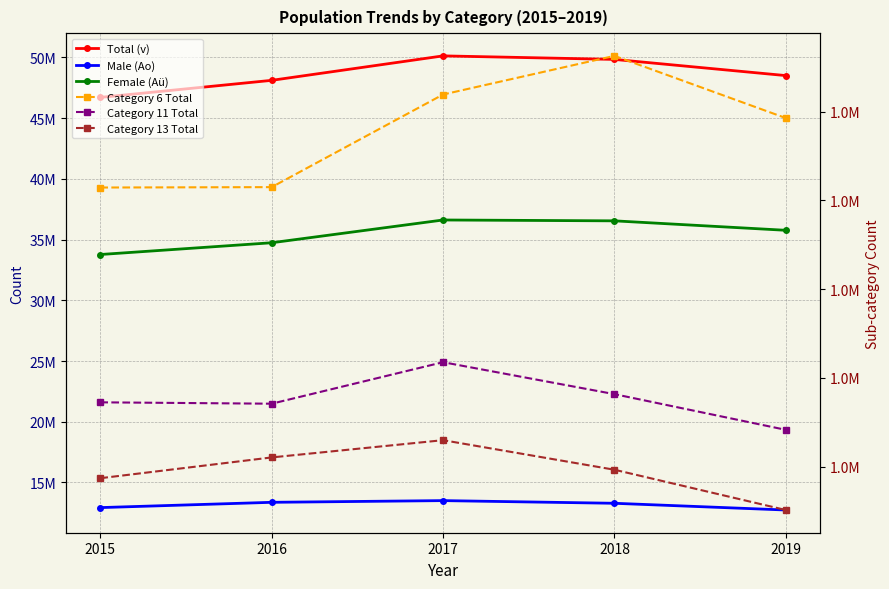

Which series has the widest spread of values?

Total (v)